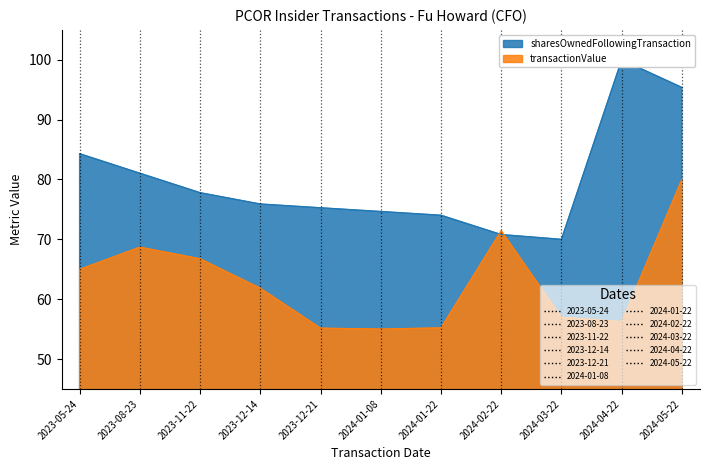

How many values in the sharesOwnedFollowingTransaction series exceed 75?

7